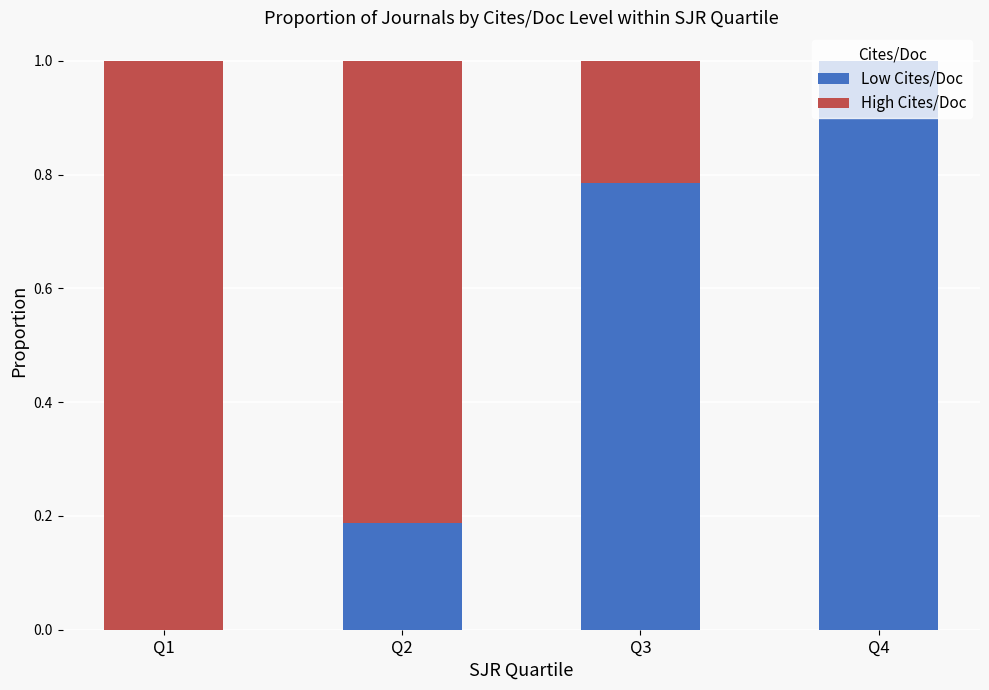

At which label is Low Cites/Doc closest to 0?

Q1